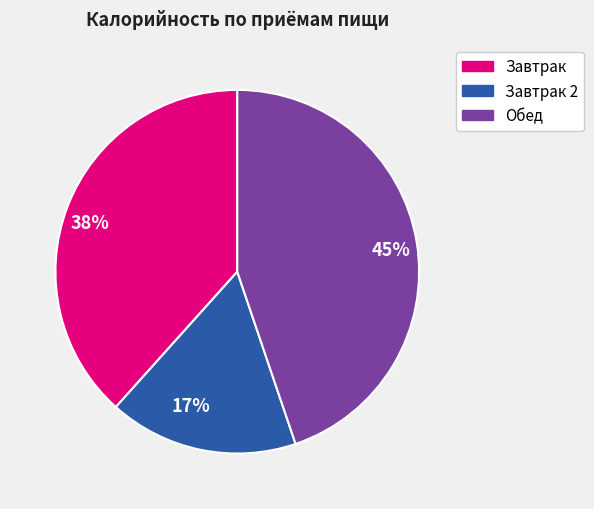

Is it true that 17% is 17% of the pie?

True